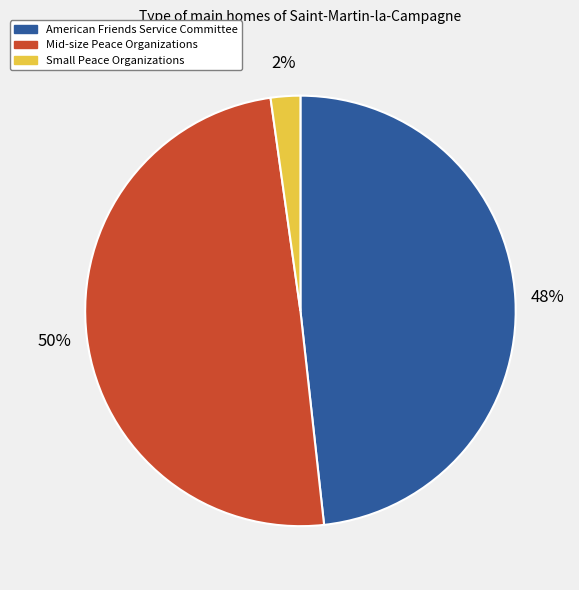

What percentage is the American Friends Service Committee slice, to the nearest percent?

48%